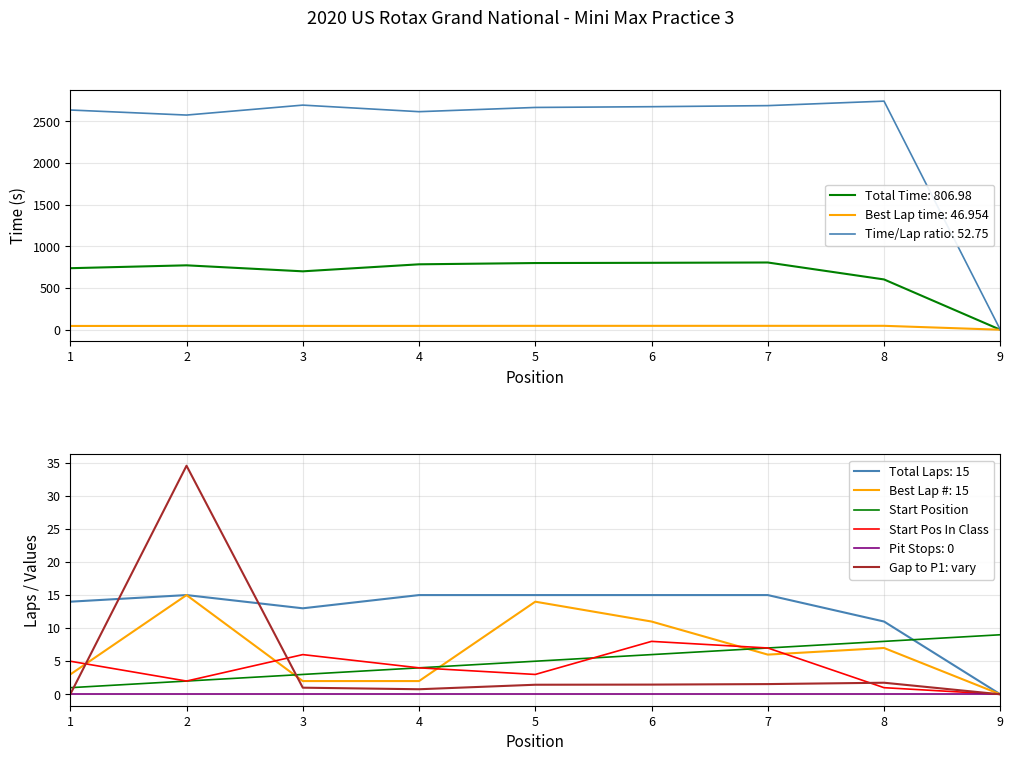

Which has a higher value, 1 or 5?

5